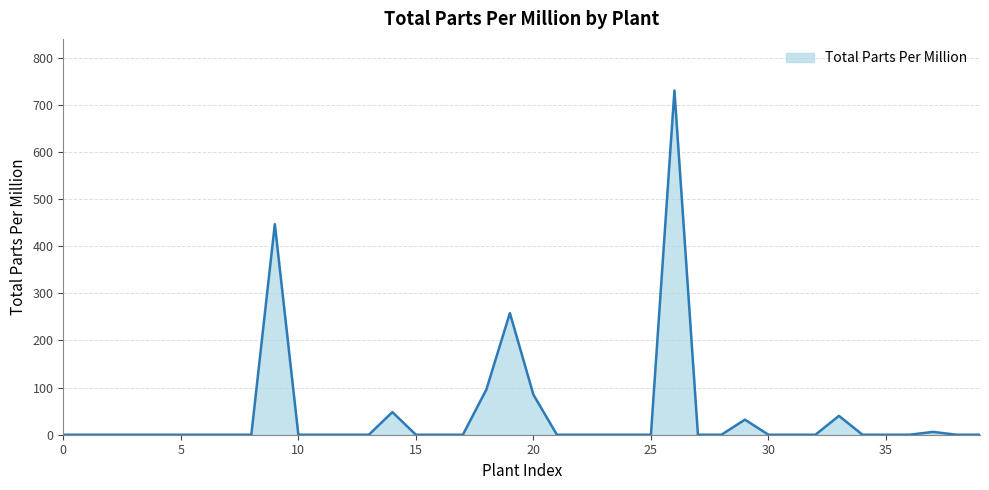

What is the maximum value shown in the chart?

730.0